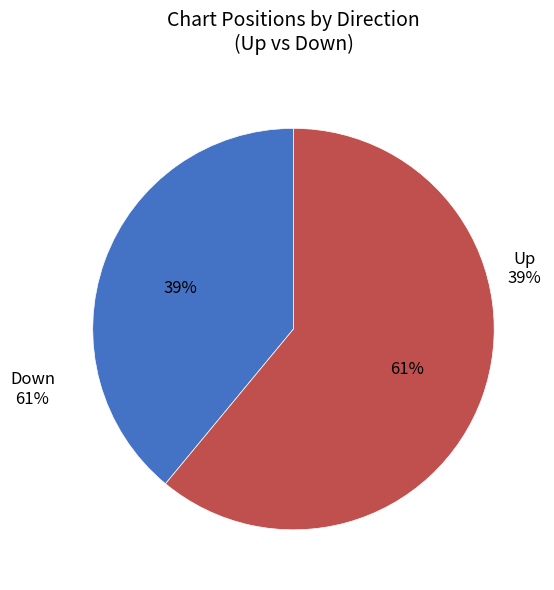

What is the largest slice in the pie chart?

Down